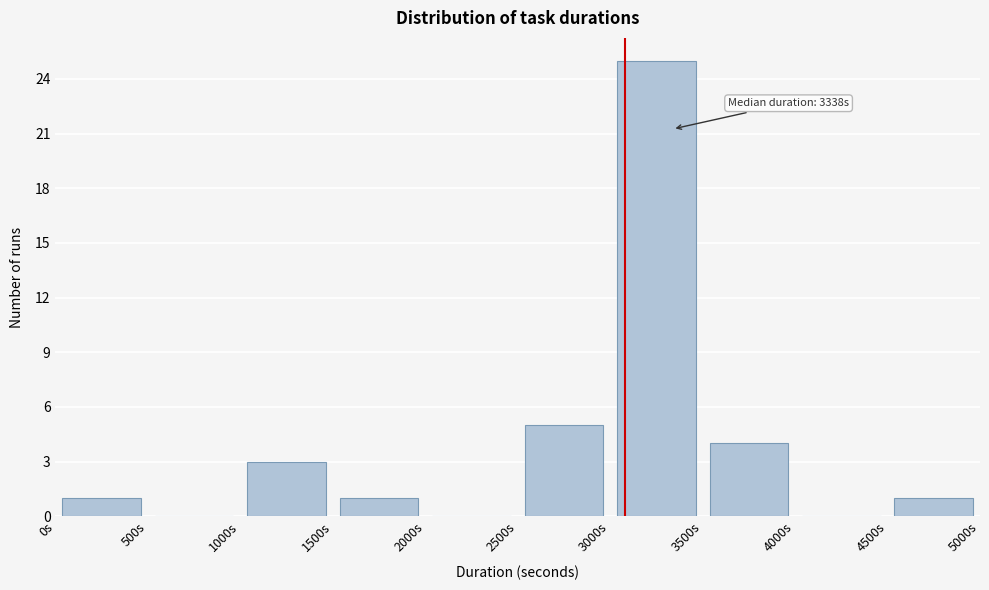

Which range on the x-axis has the tallest bar?

3000 to 3500